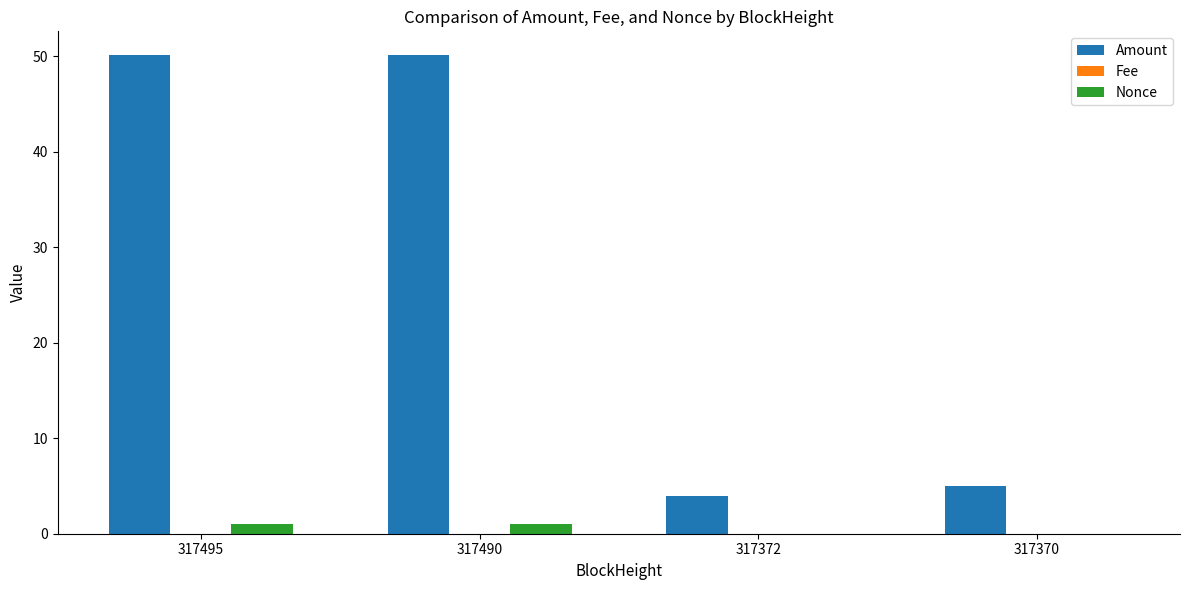

How many distinct data groups are displayed?

3